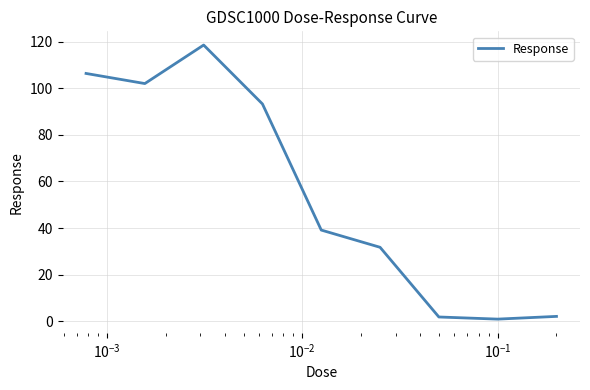

What is the difference between the maximum and minimum values?

117.6